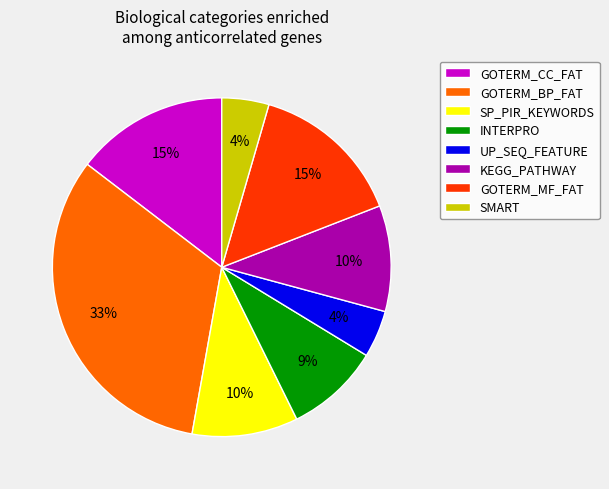

Is it true that KEGG_PATHWAY is 3% of the pie?

False